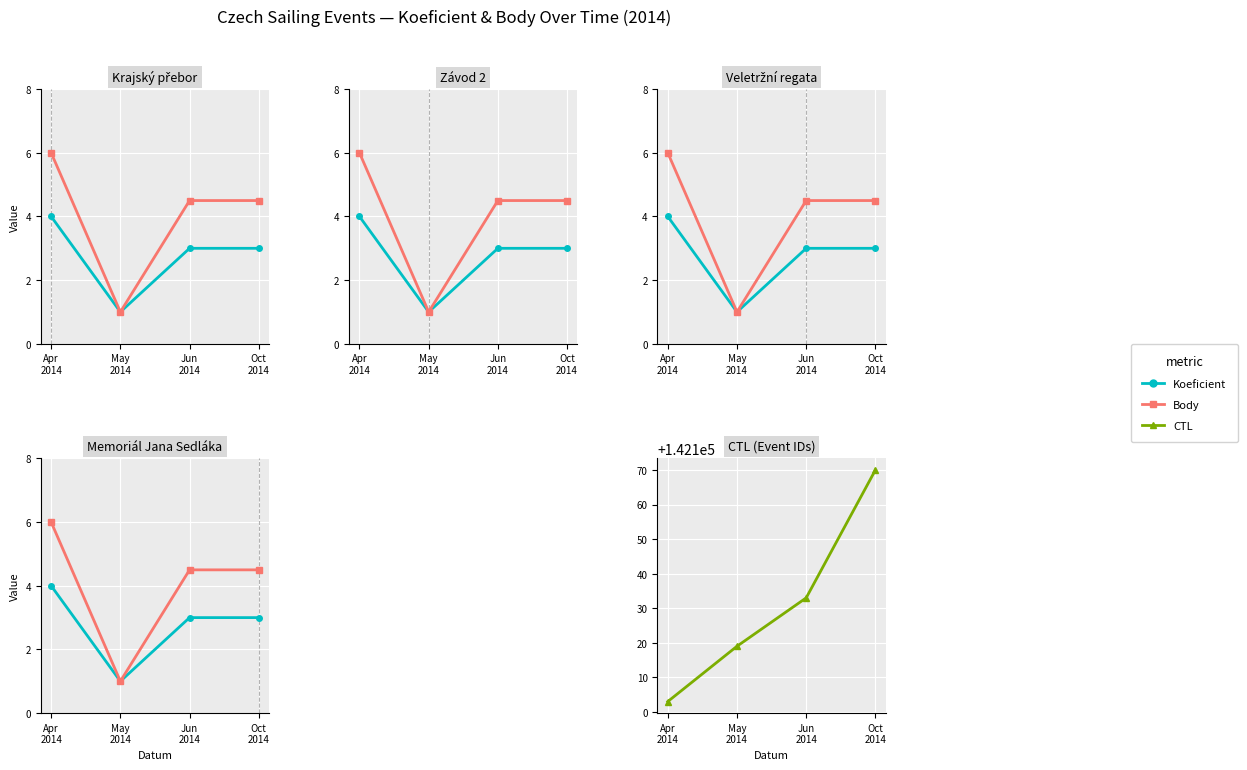

Which series has the largest range (max minus min)?

CTL